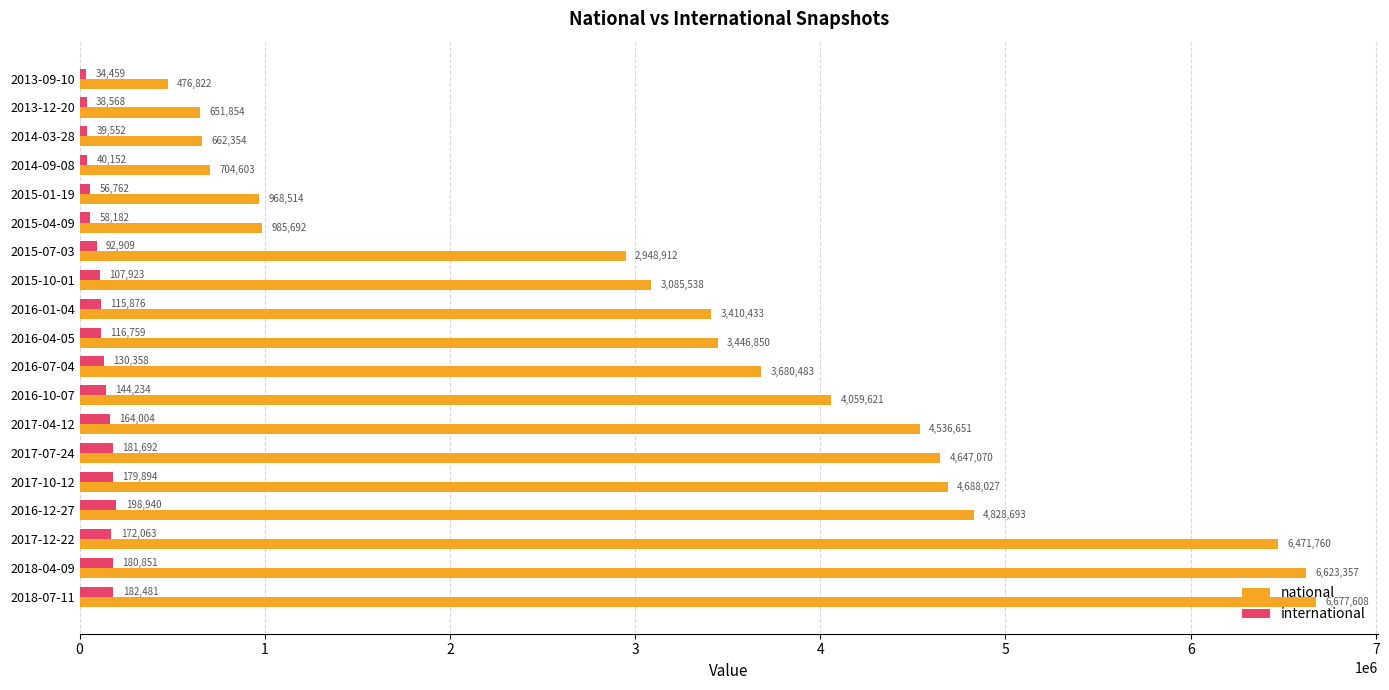

Rank the series by their maximum value, from highest to lowest.

national, international